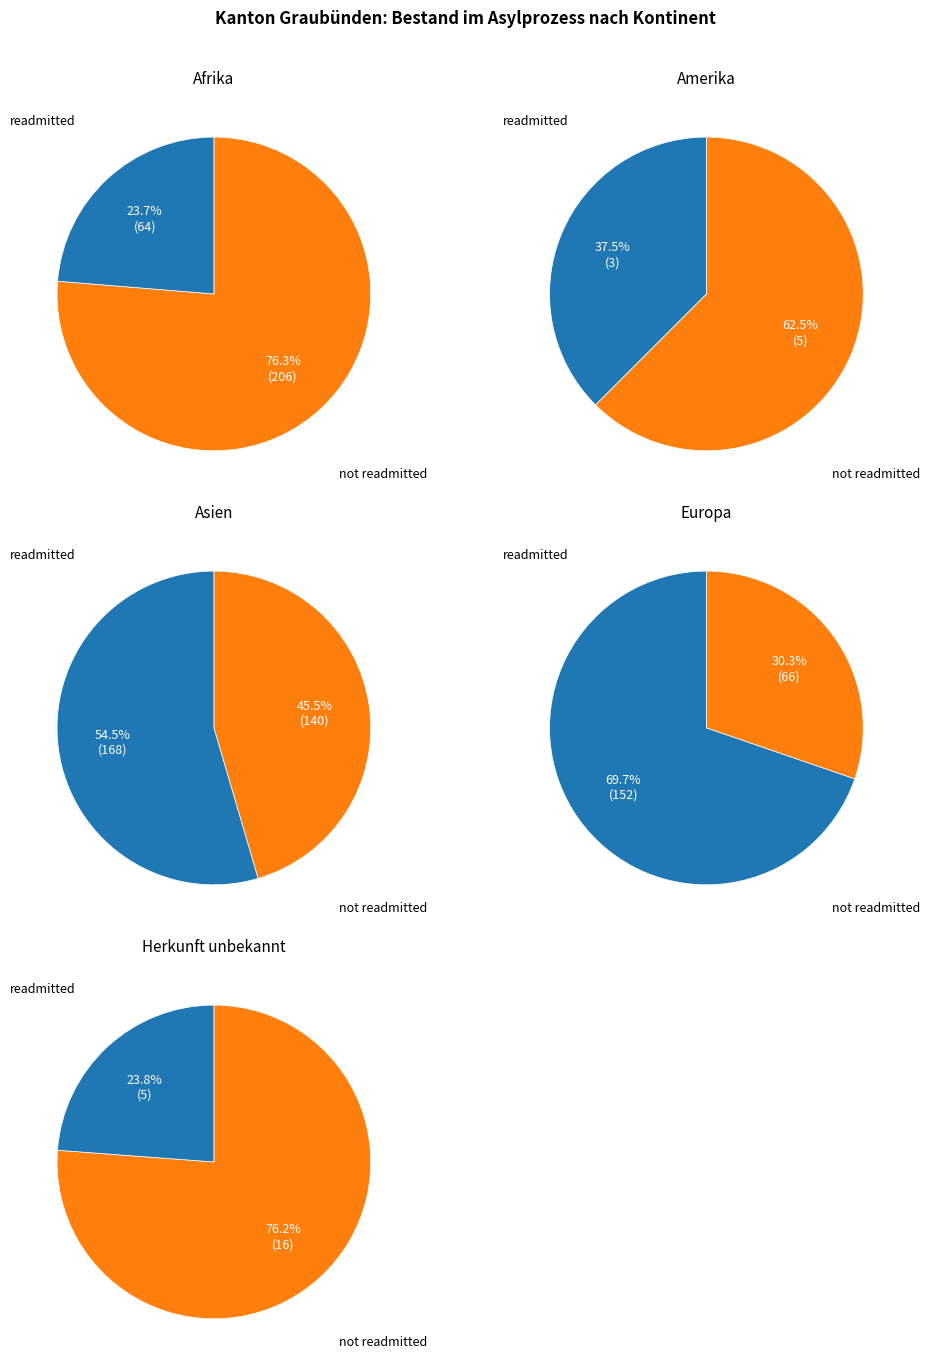

Does Herkunft unbekannt account for over 50% of the chart?

No